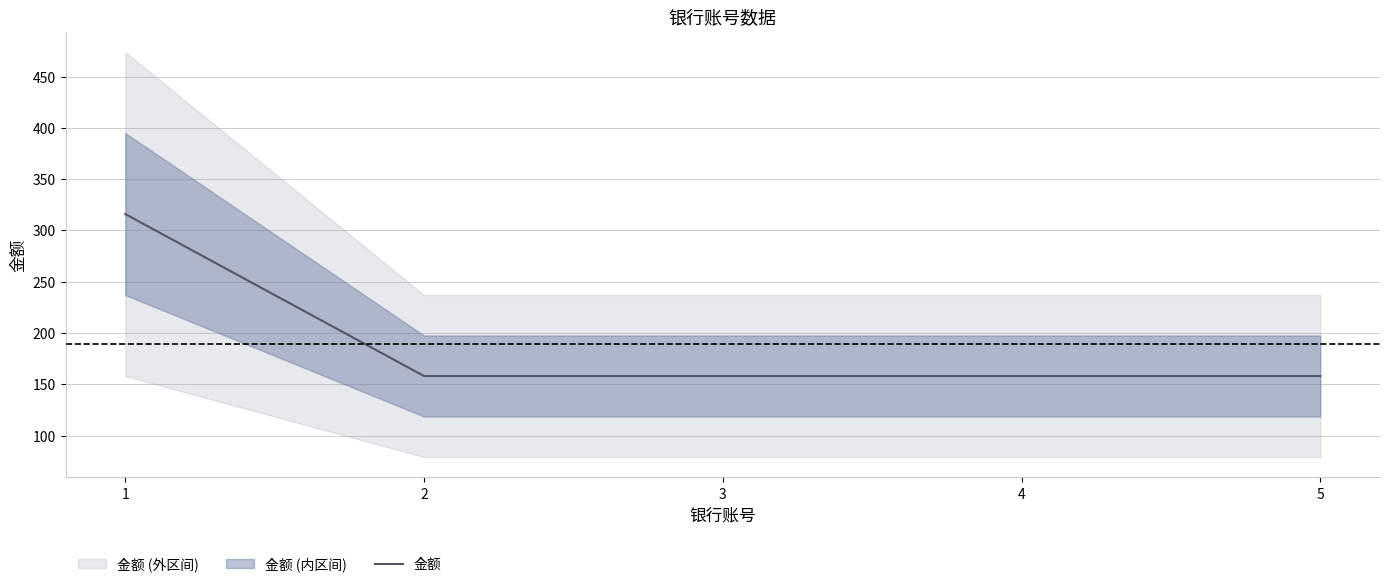

What is the difference between the maximum and minimum values?

158